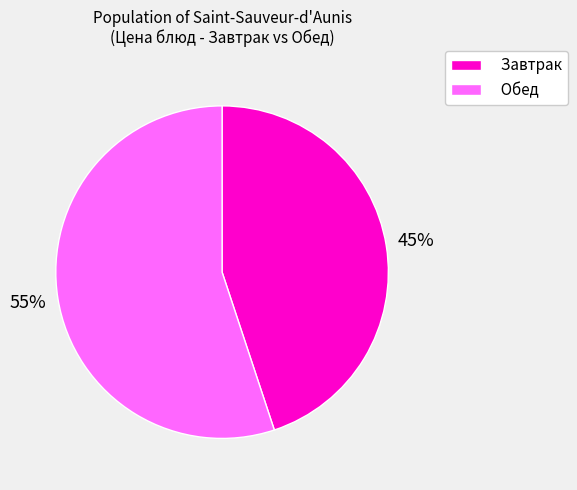

To the nearest percent, what portion does Завтрак represent?

45%